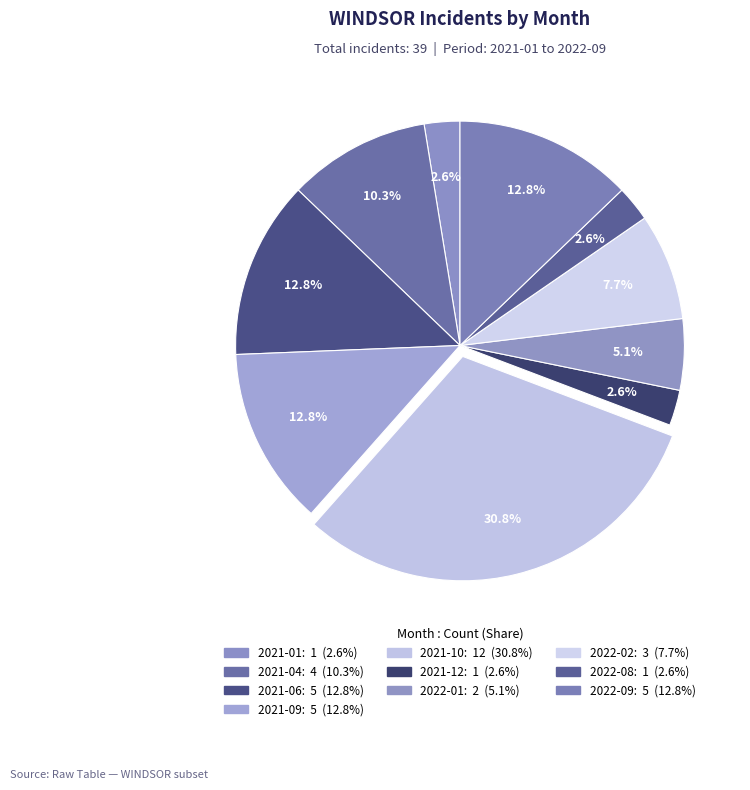

How many slices are in this pie chart?

10